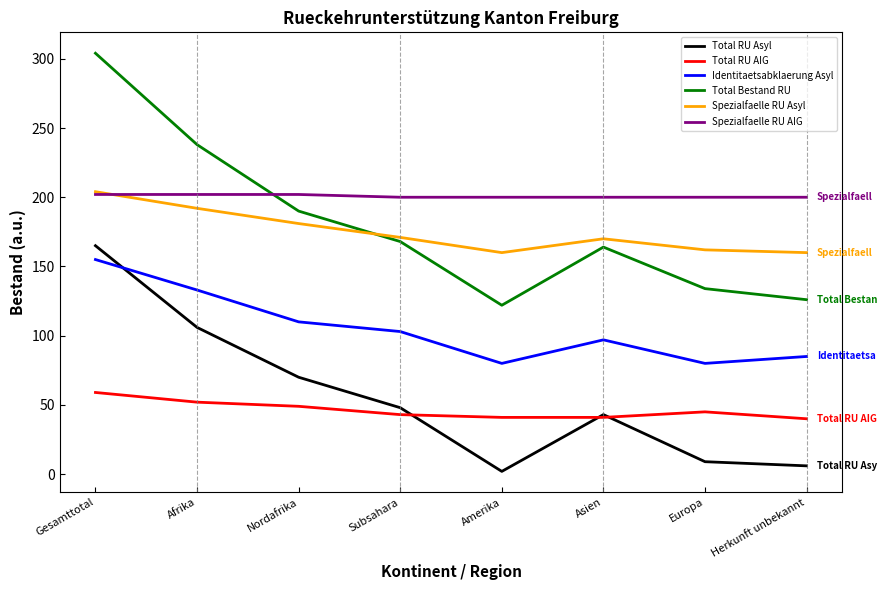

What is the average value of the Total Bestand RU series?

181